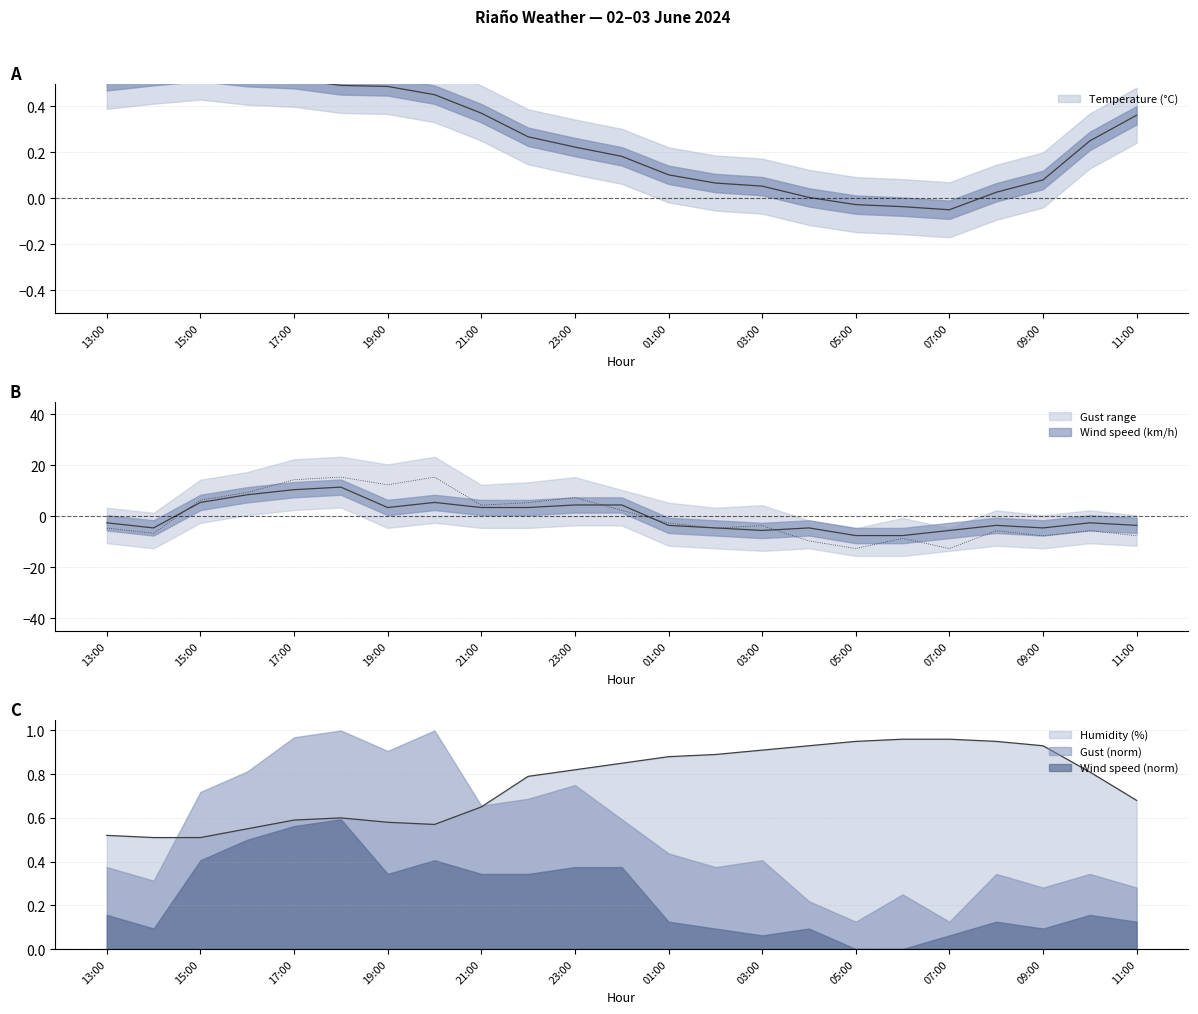

The value of Wind speed (km/h) at 07:00 is -5.6. True or false?

True